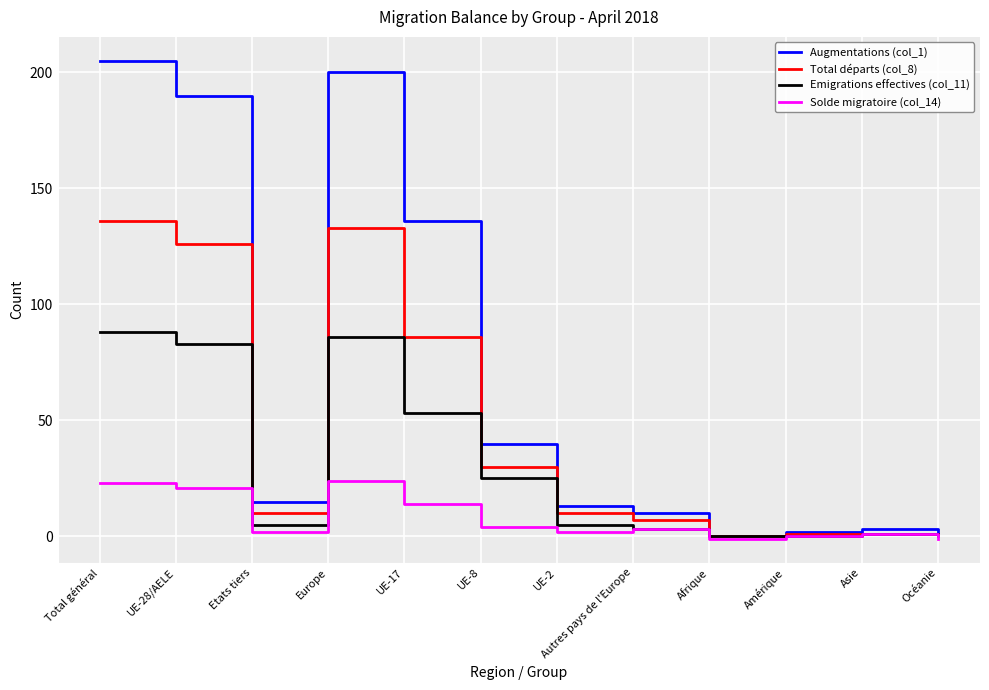

Is the value of Augmentations (col_1) at UE-28/AELE greater than the value of Solde migratoire (col_14) at Asie?

Yes